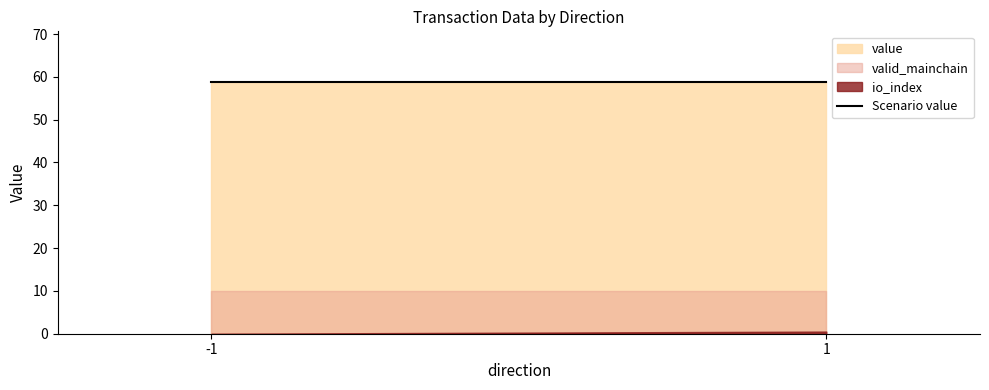

True or false: io_index and value cross at least once.

False